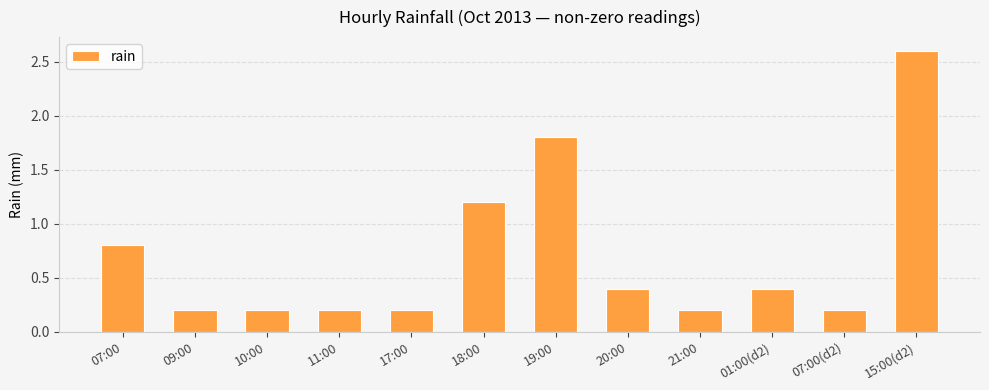

What position from the left is 17:00?

5